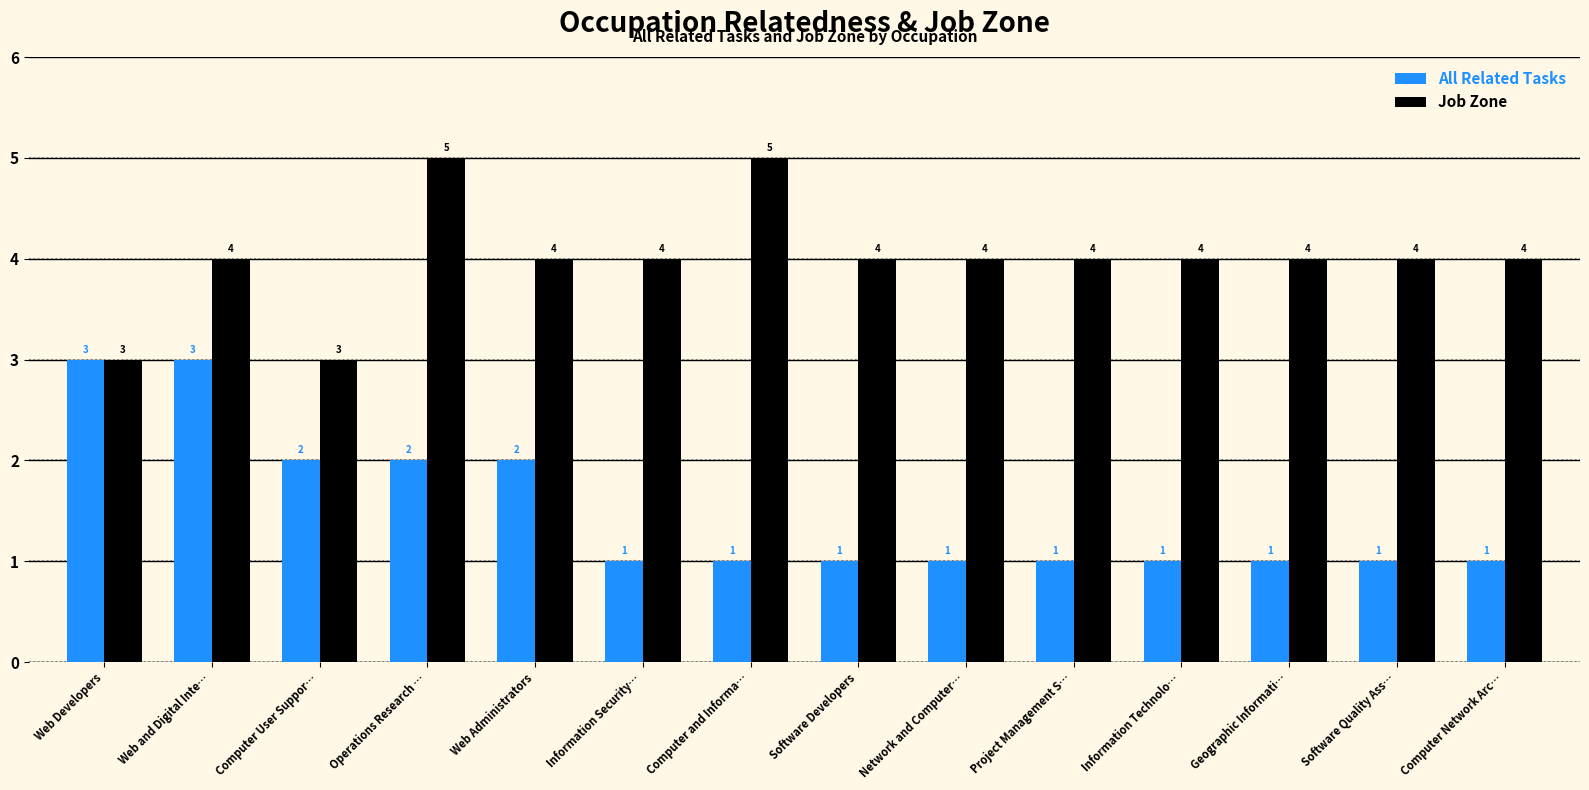

What is the greatest value displayed?

5